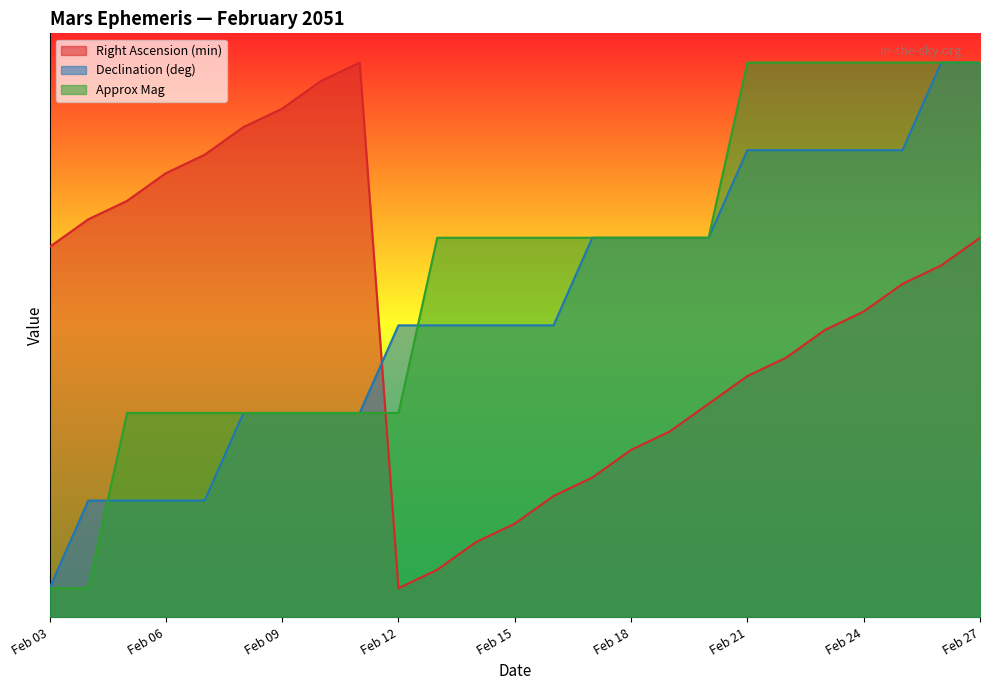

What is the difference between the highest and lowest values at Feb 09?

10.4